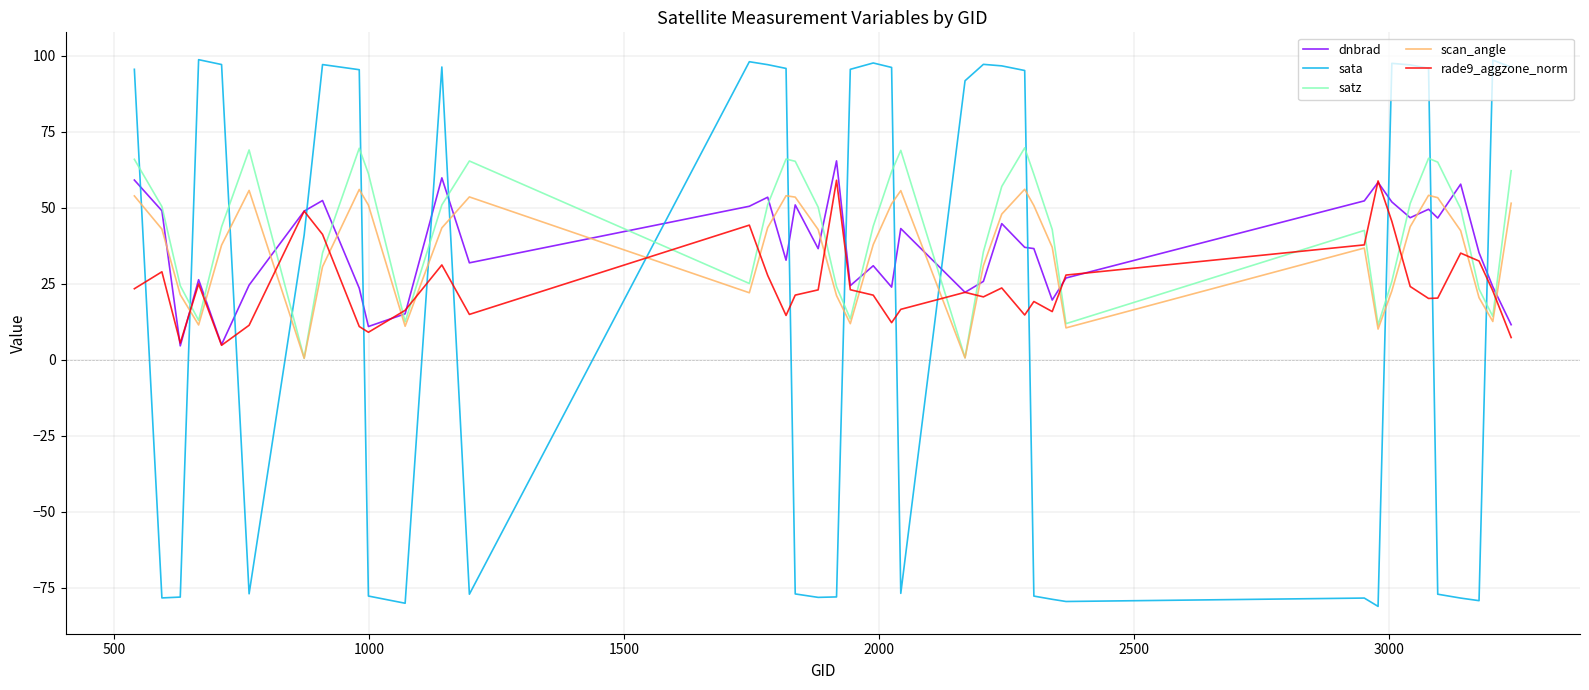

What is the minimum value shown in the chart?

-81.1